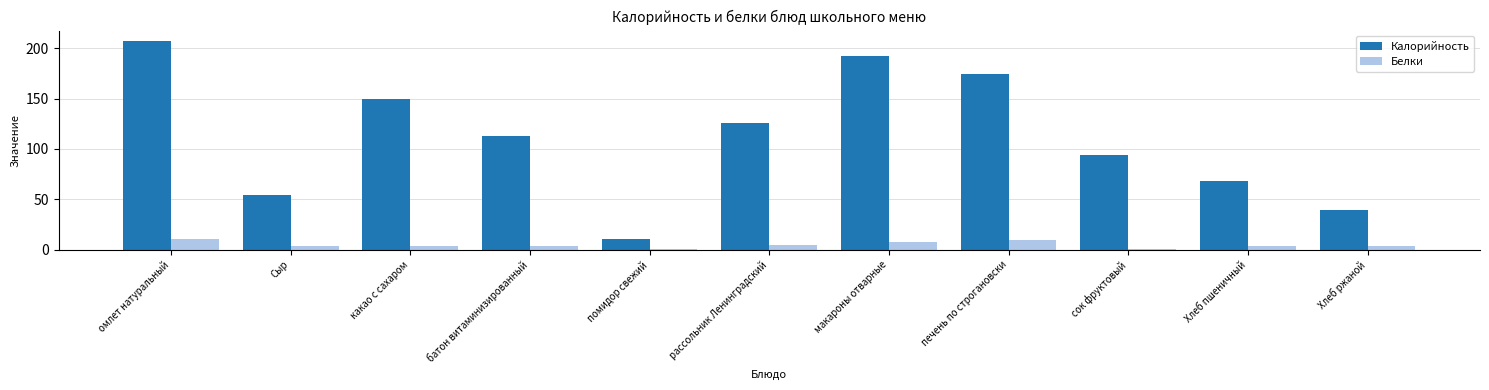

Is the value of Белки at помидор свежий greater than the value of Калорийность at помидор свежий?

No